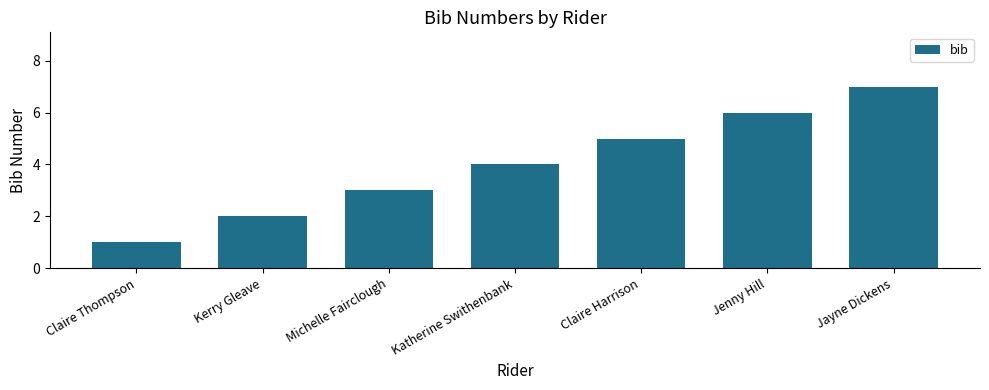

What is the label of the 5th bar from the left?

Claire Harrison